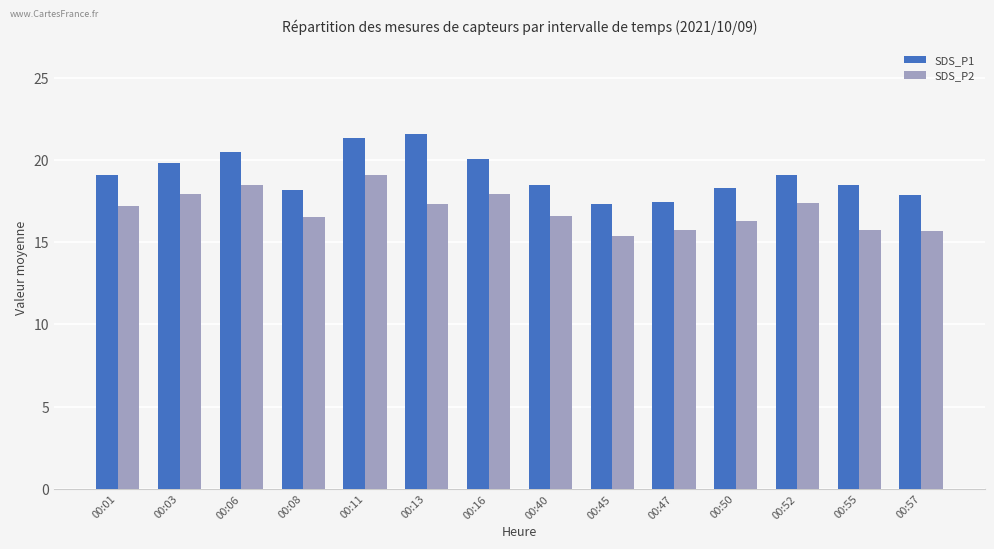

What is the value of the SDS_P2 bar at the 6th from the left?

17.3